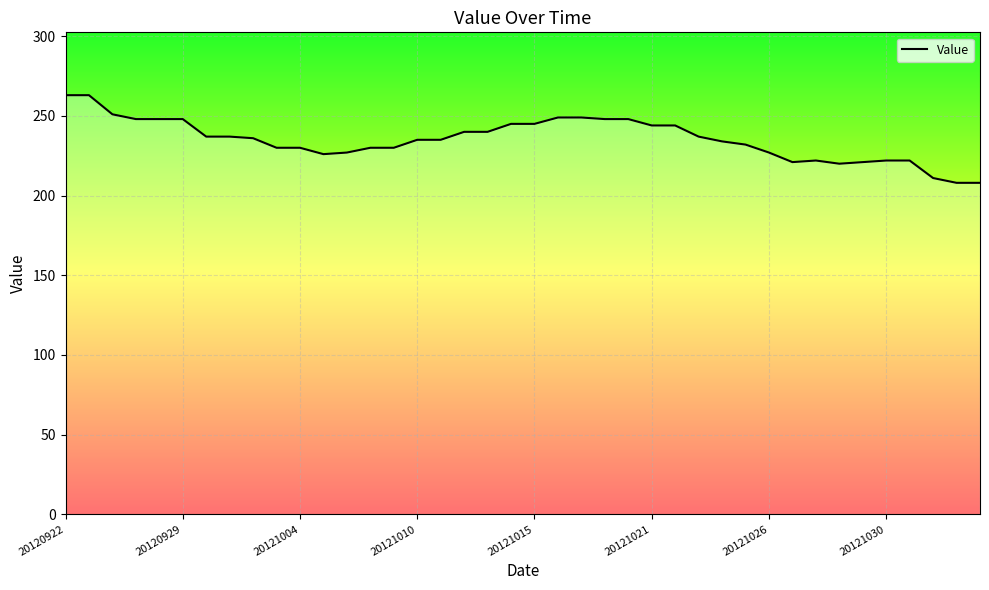

What is the greatest value displayed?

263